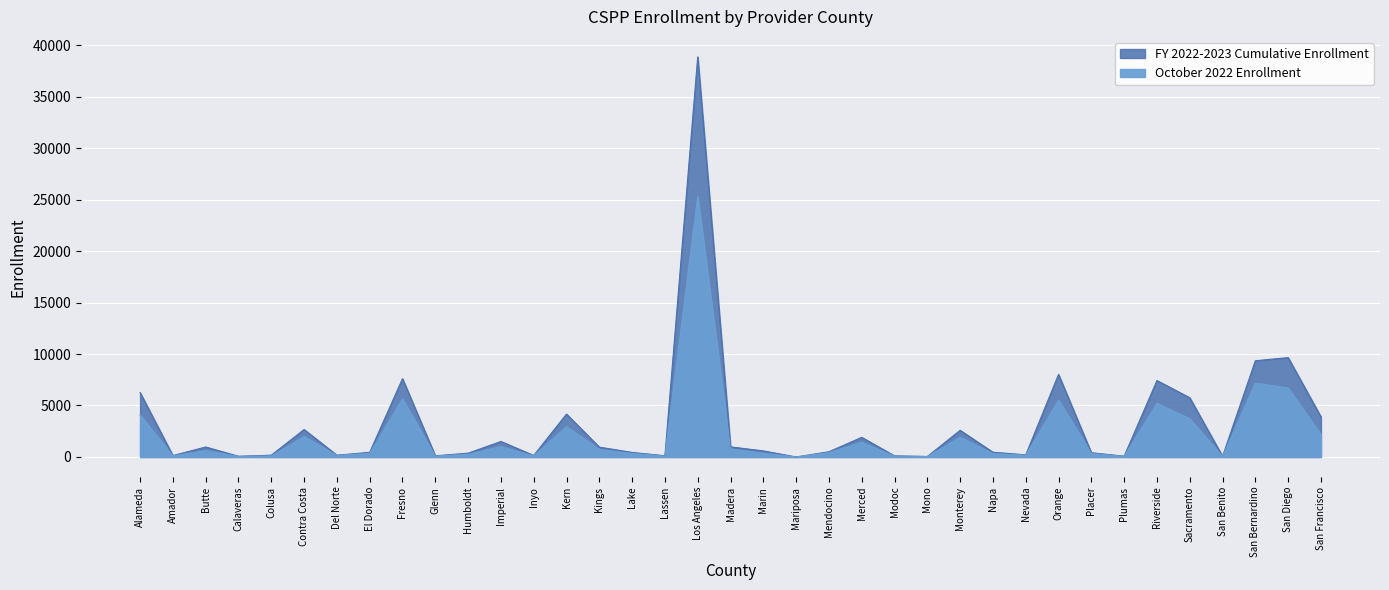

How many distinct data groups are displayed?

2